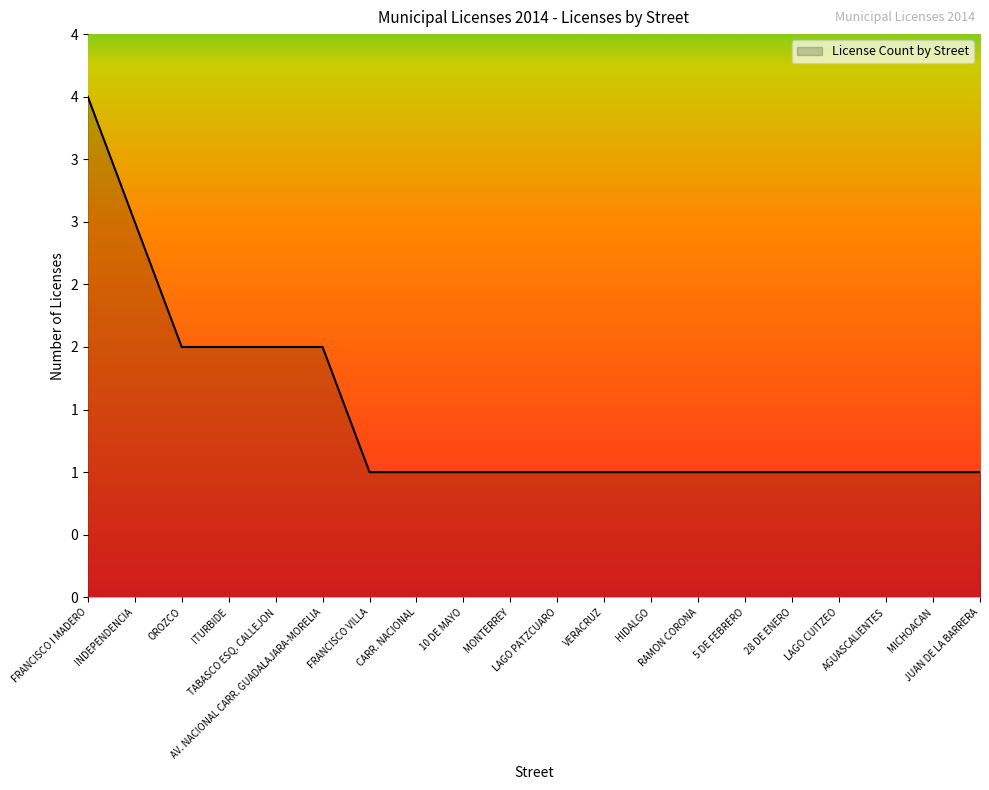

At which category does the chart reach its minimum across all series?

FRANCISCO VILLA